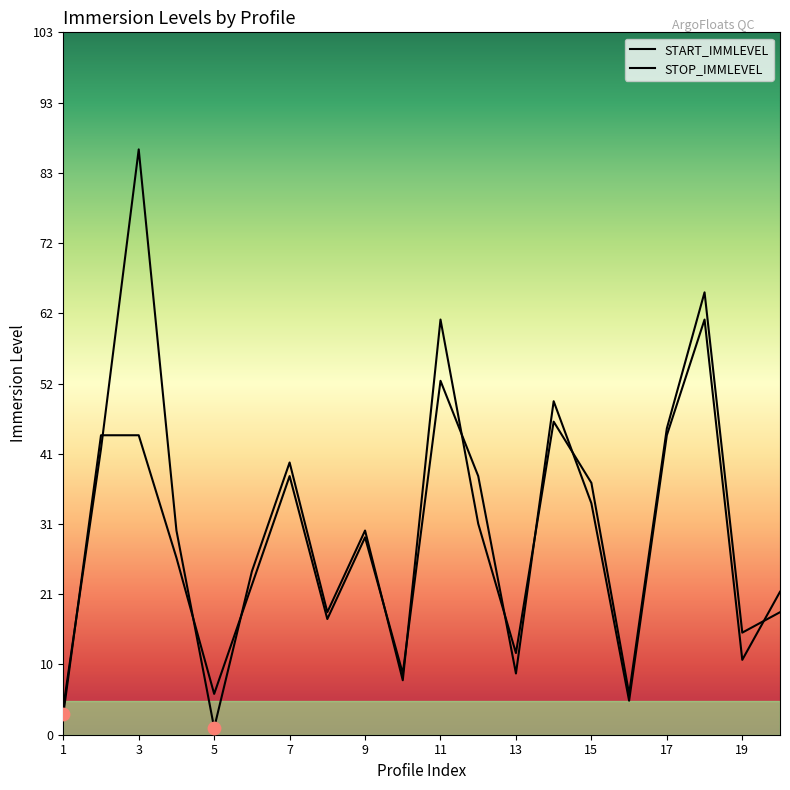

Which series has the largest total across all categories?

START_IMMLEVEL